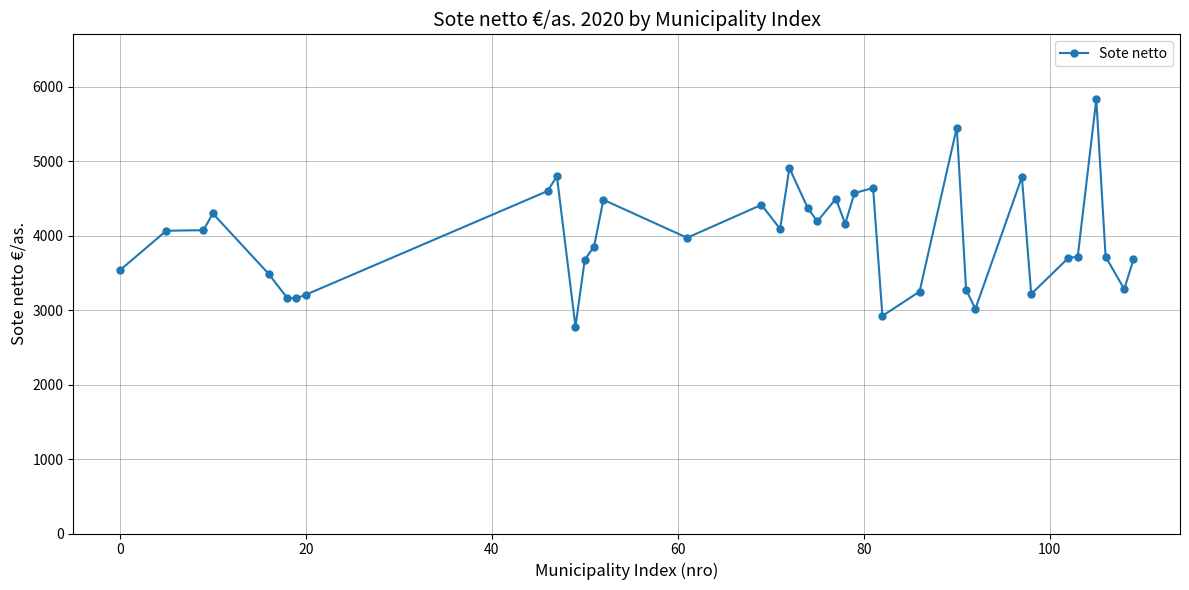

What is the value of the 33rd point from the left?

3717.5